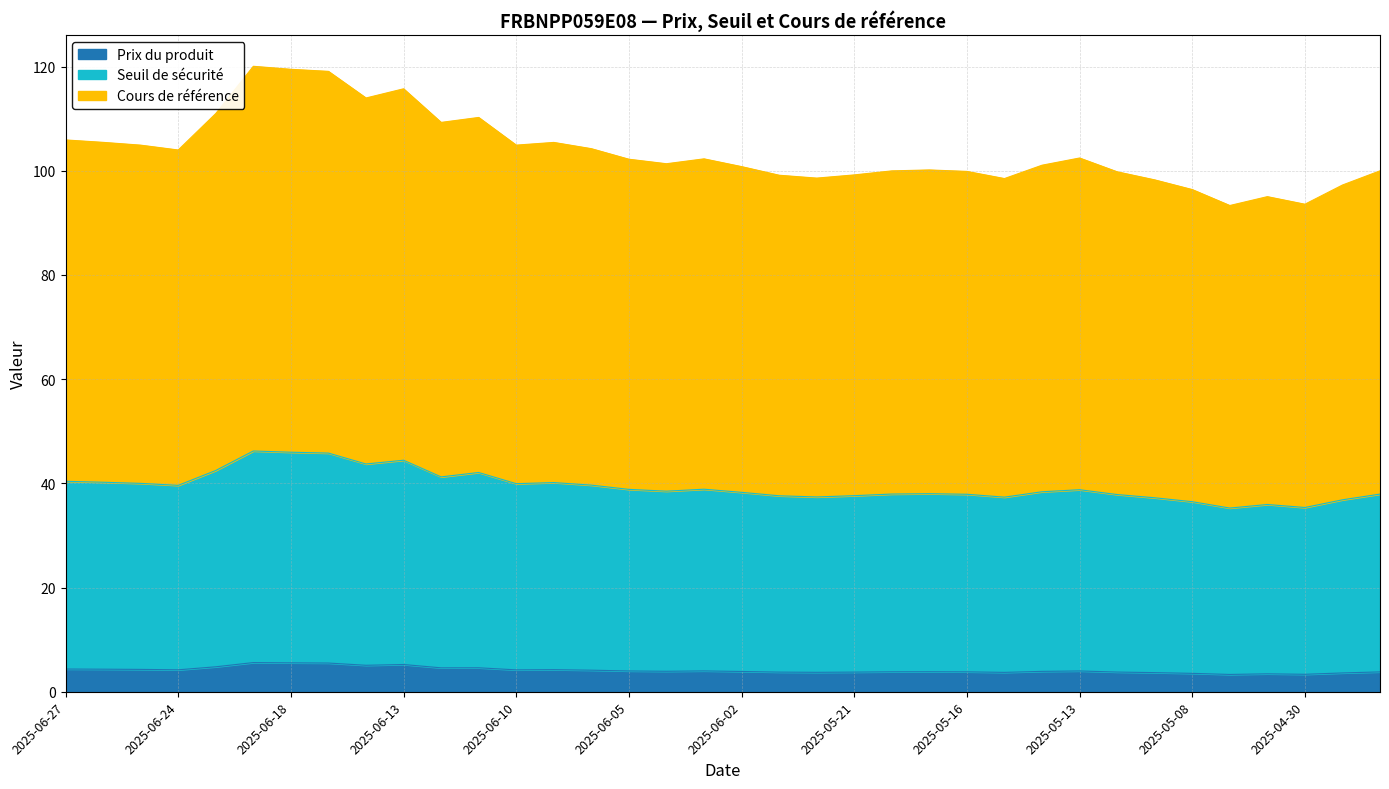

True or false: Prix du produit and Cours de référence intersect in this chart.

False